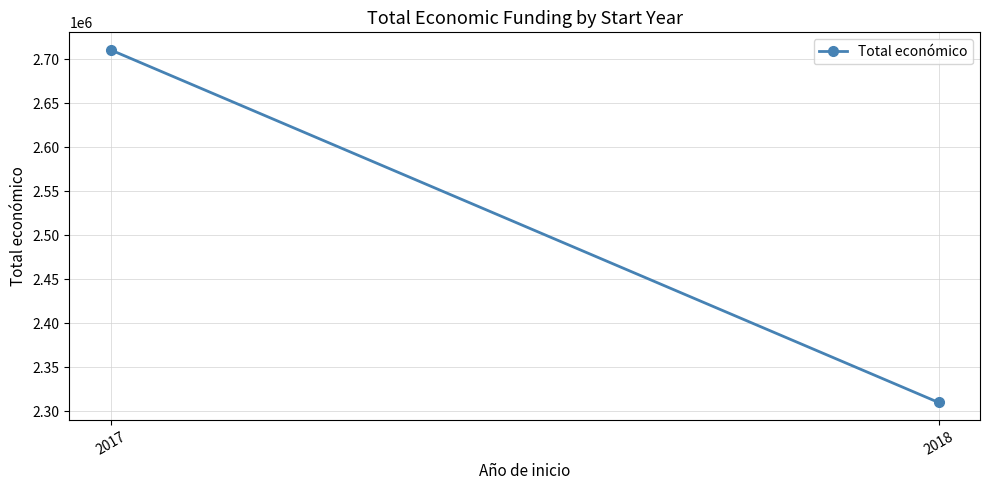

What is the change in value from 2017 to 2018?

-400639.5